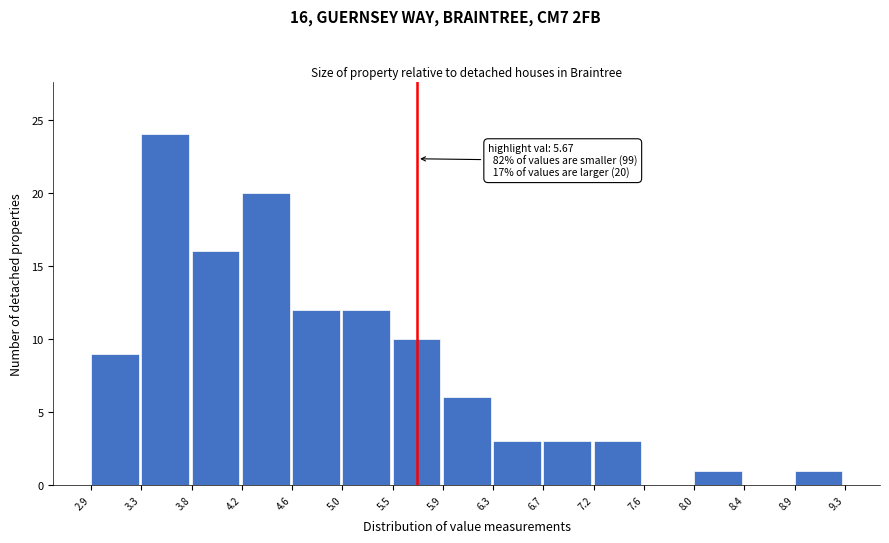

Over which range of the x-axis is the bar tallest?

3.3 to 3.8